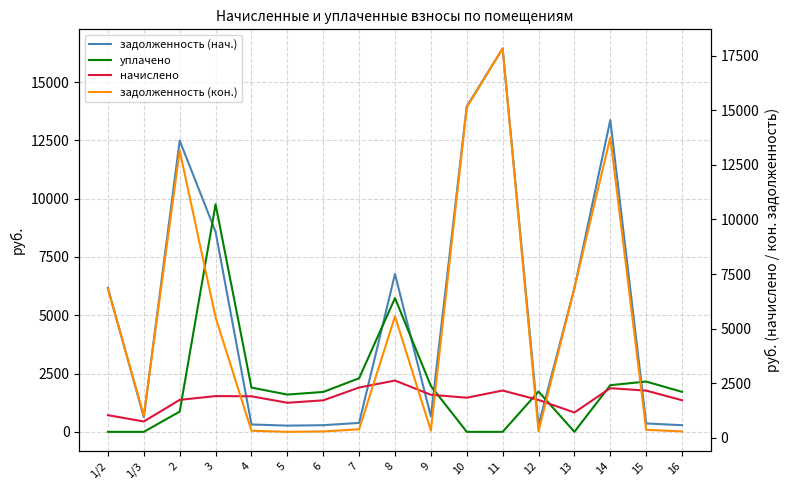

What is the total value across all series at 14?

31395.9